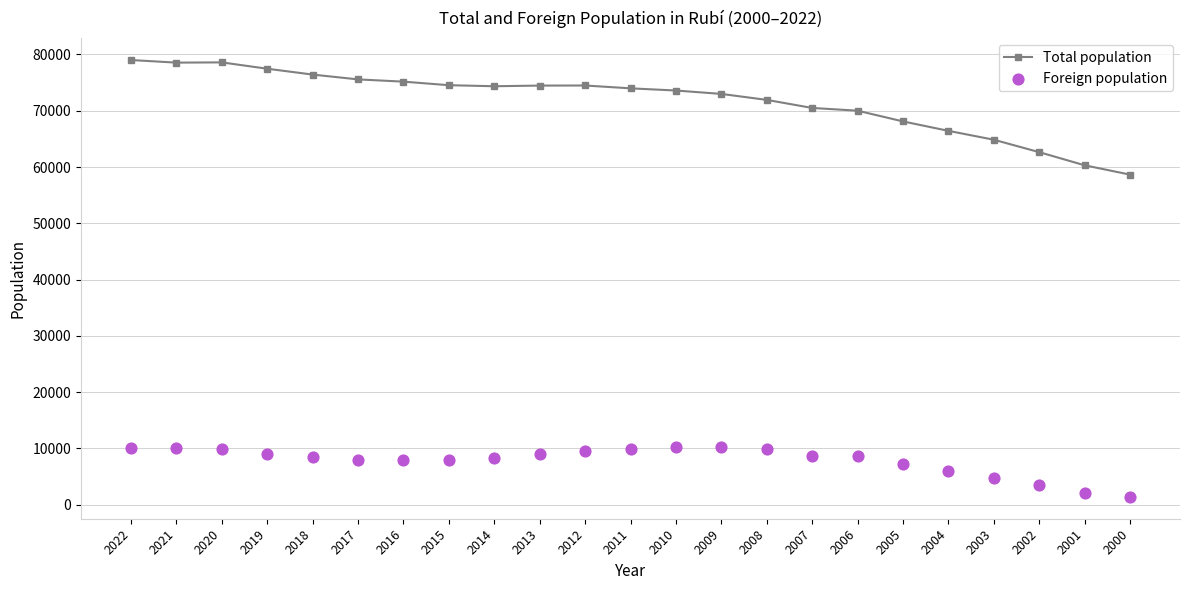

Which series has the largest Y range (max minus min)?

Total population